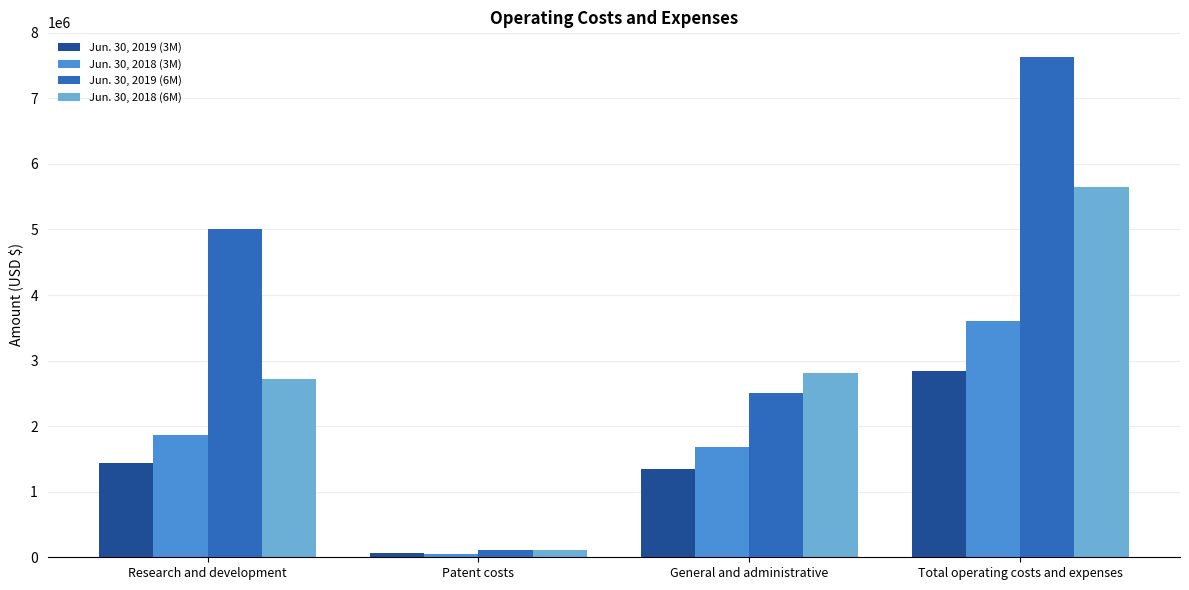

What is the highest value of the Jun. 30, 2018 (3M) series?

3606408